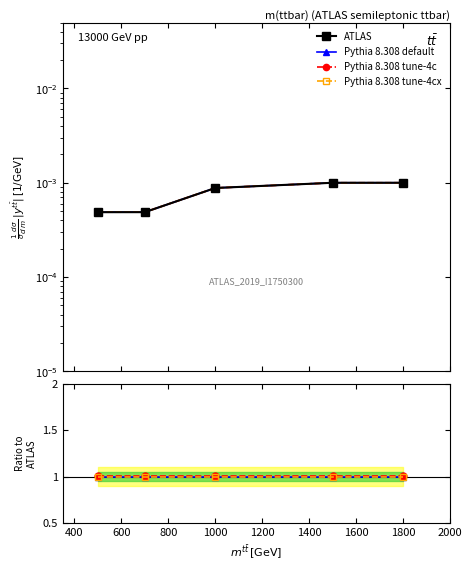

True or false: Pythia 8.308 tune-4c and ATLAS cross at least once.

False